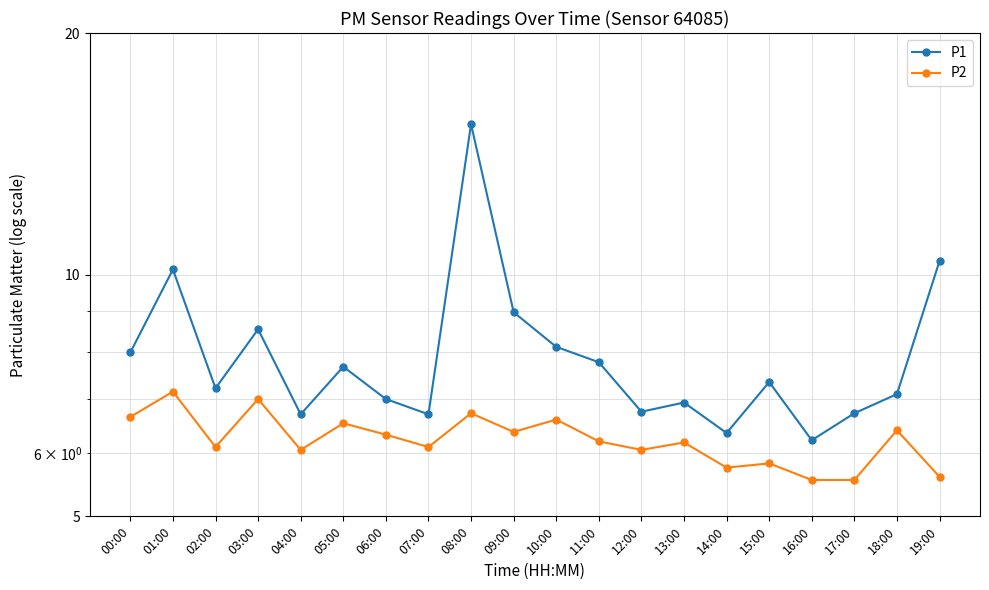

Where is the first local maximum for P1?

01:00